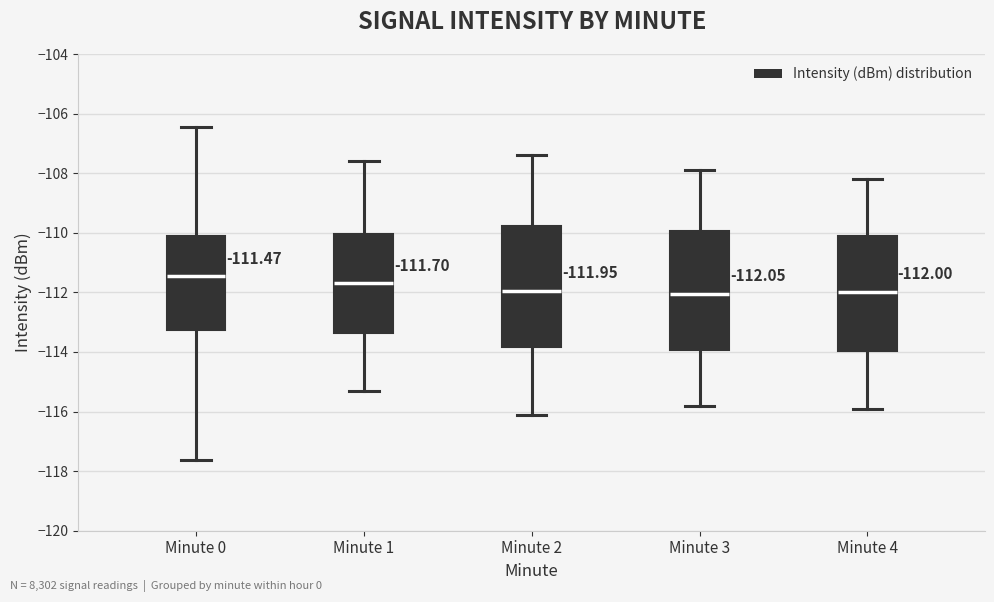

Which box has the highest median line?

Minute 0